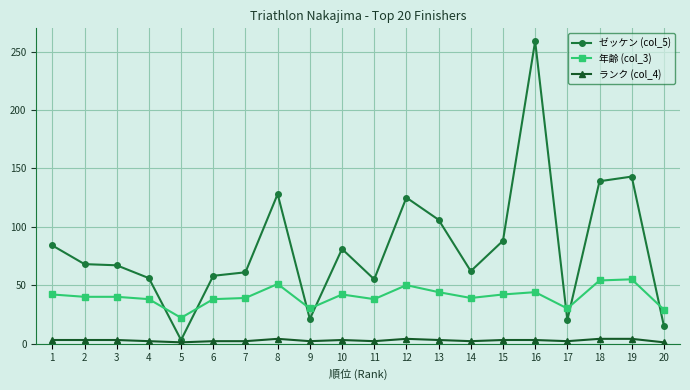

Which series has the largest range (max minus min)?

ゼッケン (col_5)